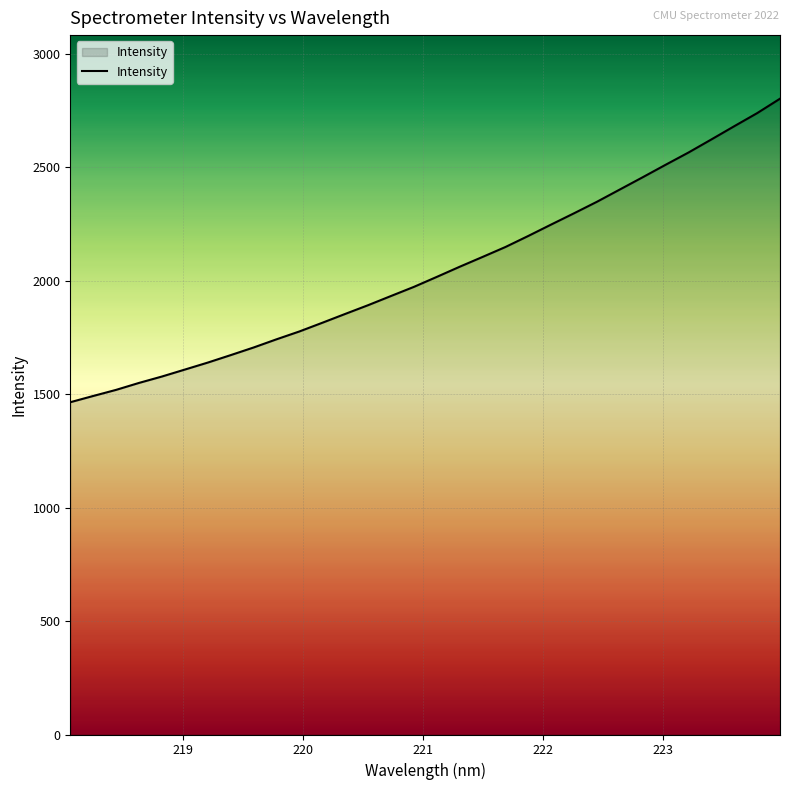

What is the sum of all values?

65398.6